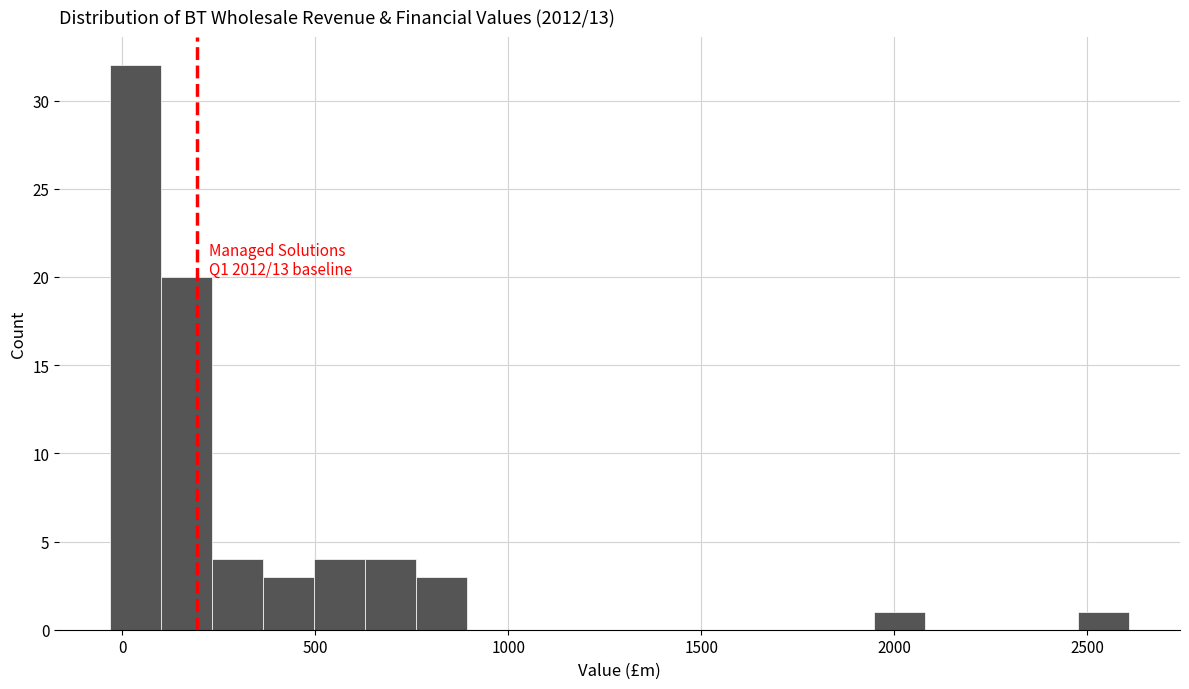

Around what value on the x-axis is the tallest bar? Give the approximate position of its centre, as read against the axis.

50